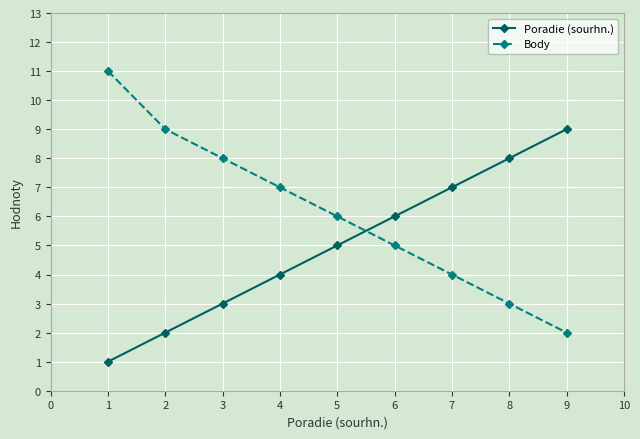

Which series has the largest total across all categories?

Body